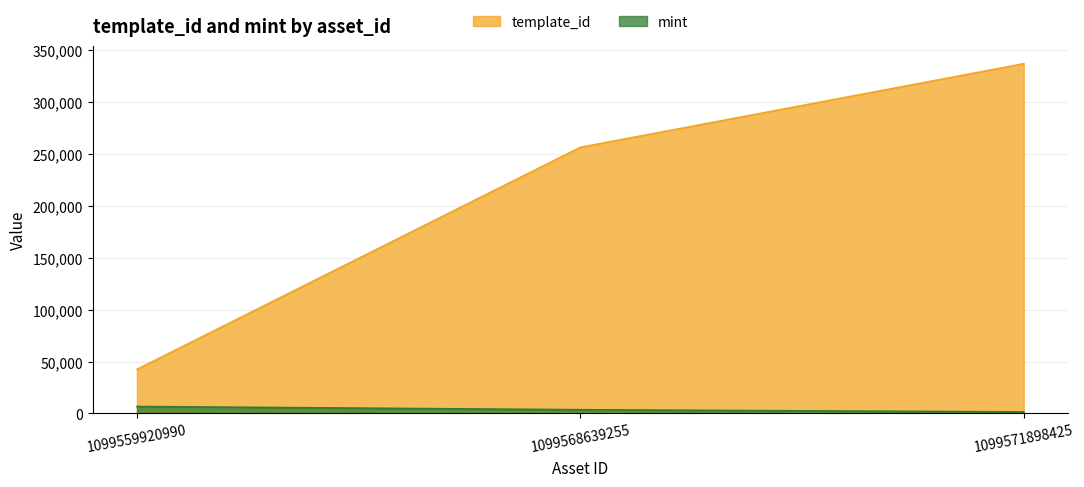

Reading left to right, extract all data points from this chart.

template_id: 42420	256179	336643
mint: 6674	3572	1471